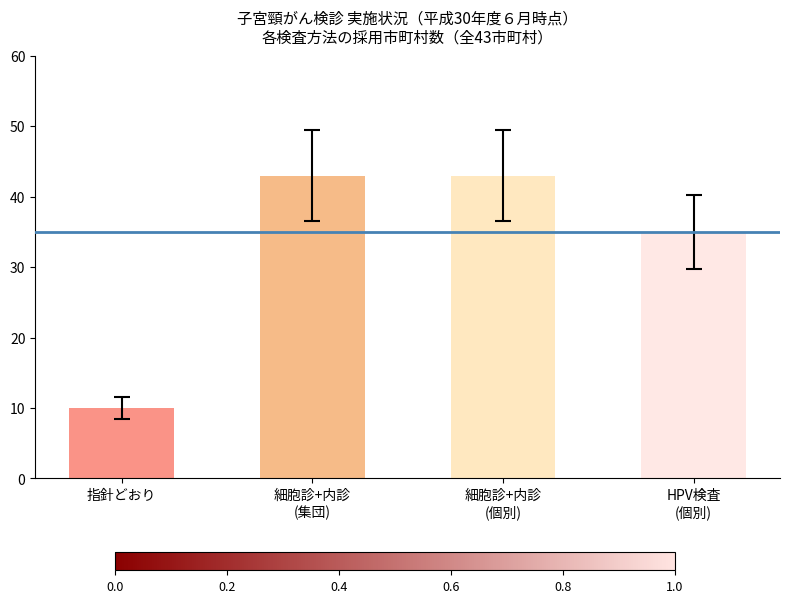

What is the smallest value displayed?

10